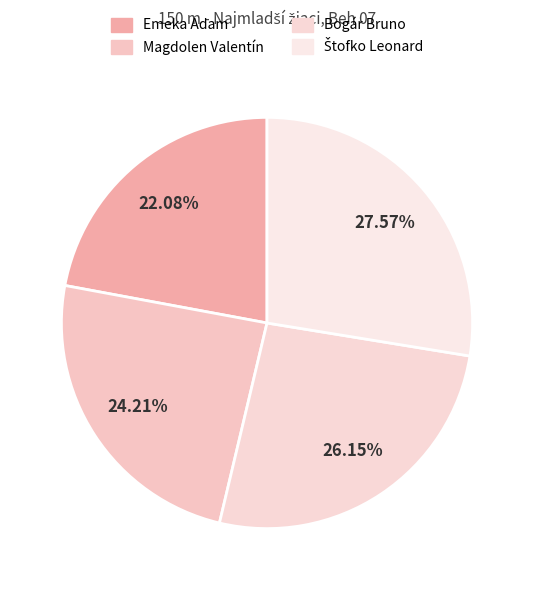

Rank the categories by value from lowest to highest.

Emeka Adam, Magdolen Valentín, Bogár Bruno, Štofko Leonard